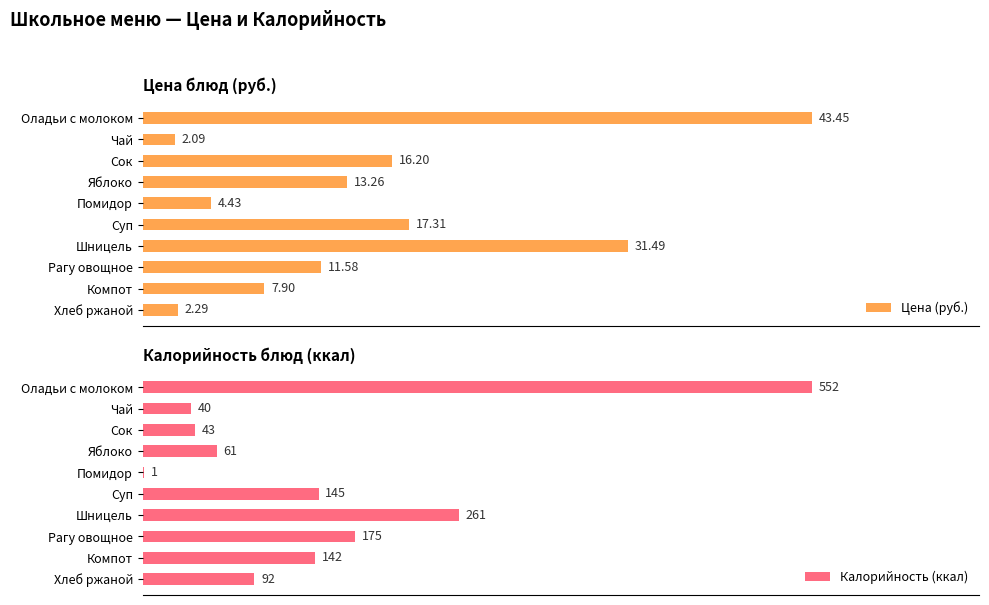

List the series in order of their peak value, lowest first.

Цена (руб.), Калорийность (ккал)